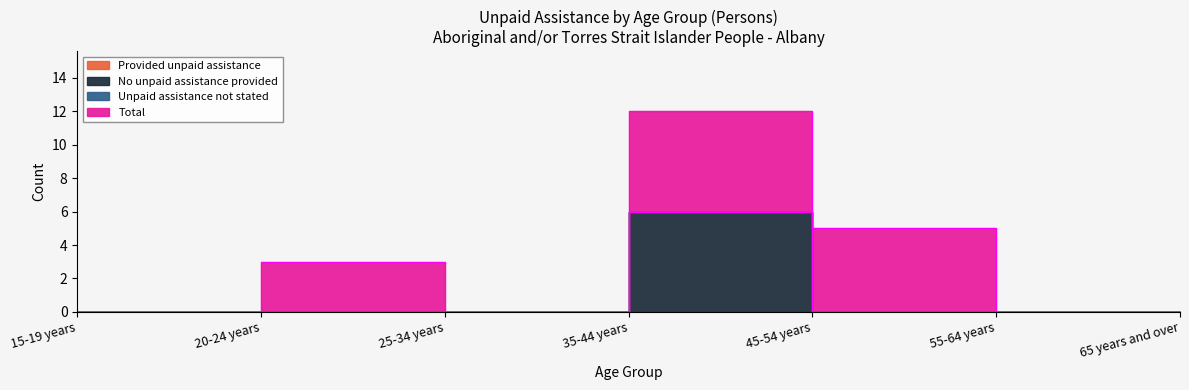

The value of Total at 65 years and over is 3. True or false?

False